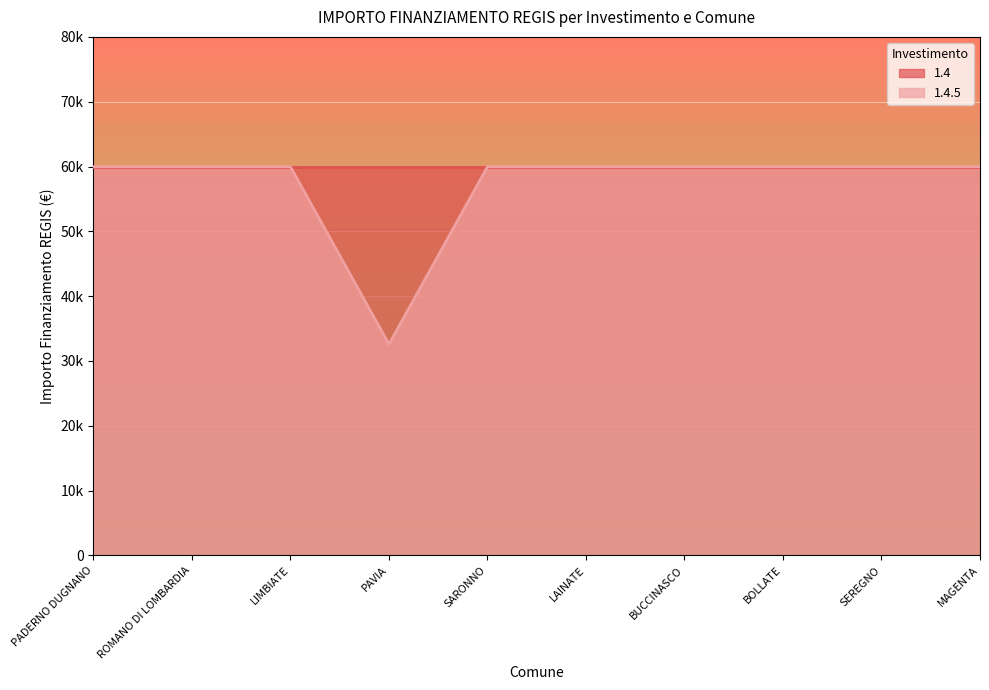

Reading left to right, extract all data points from this chart.

PADERNO DUGNANO=59966	ROMANO DI LOMBARDIA=59966	LIMBIATE=59966	PAVIA=32589	SARONNO=59966	LAINATE=59966	BUCCINASCO=59966	BOLLATE=59966	SEREGNO=59966	MAGENTA=59966